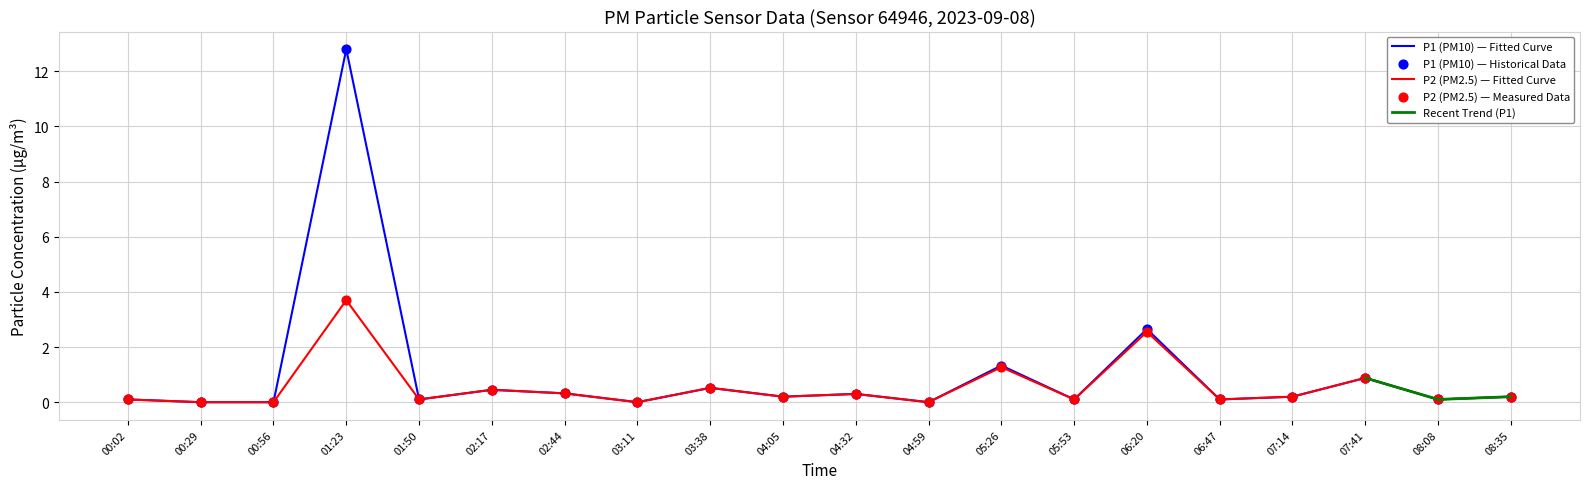

At which category is the sum across all series the highest?

01:23